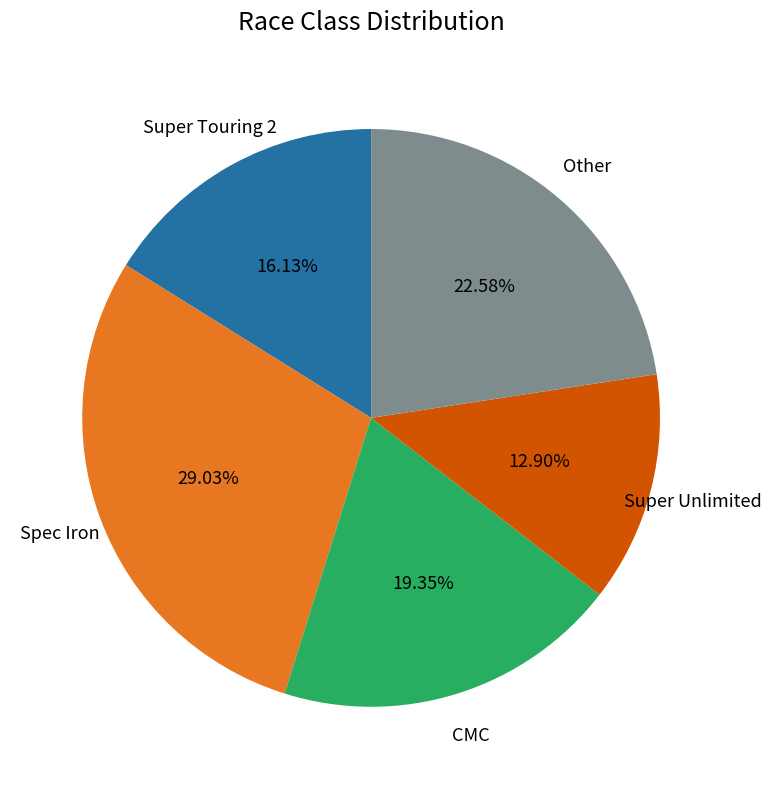

How many slices are in this pie chart?

5